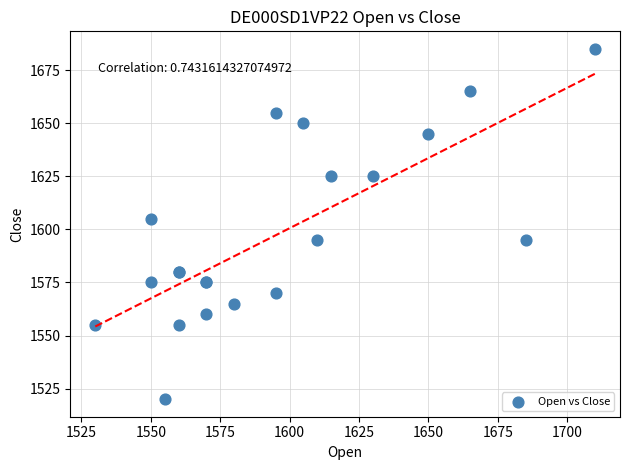

What Y value in the scatter plot is closest to 1602?

1605